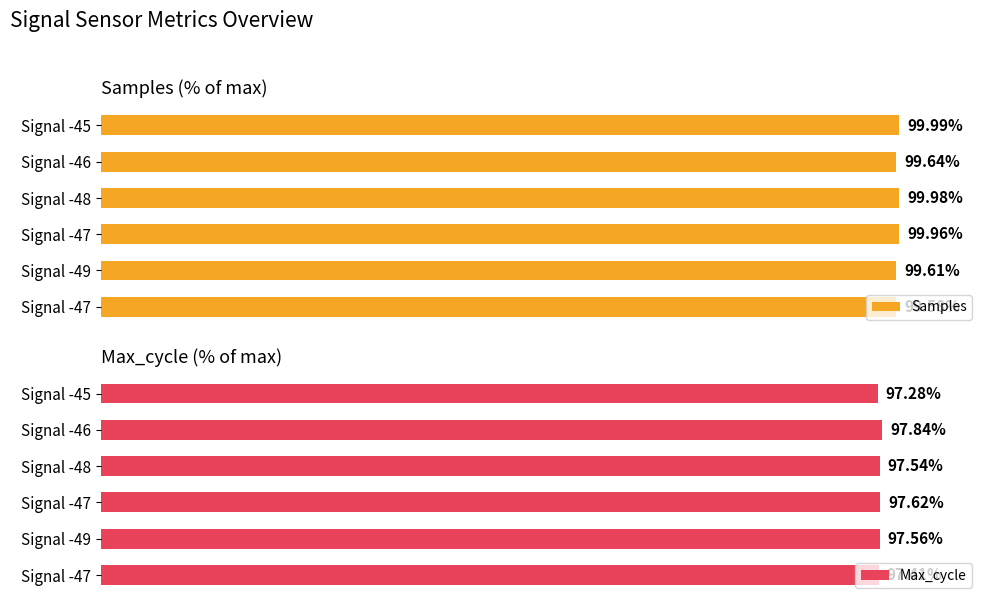

Count the number of categories in the chart.

6